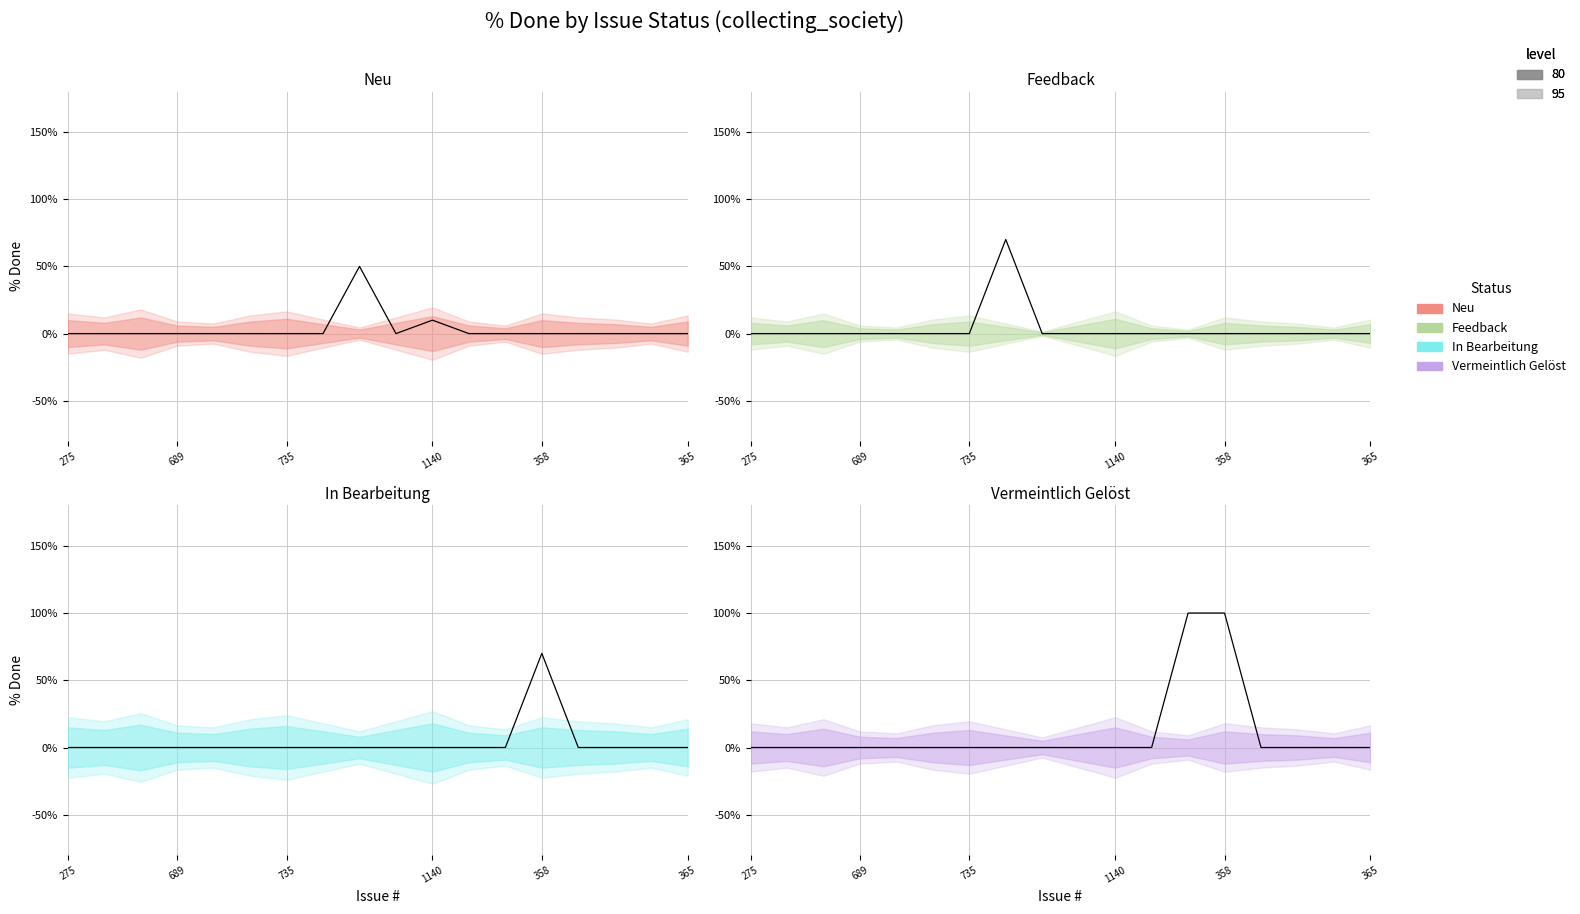

True or false: Neu has a value of 0 at 11.

True